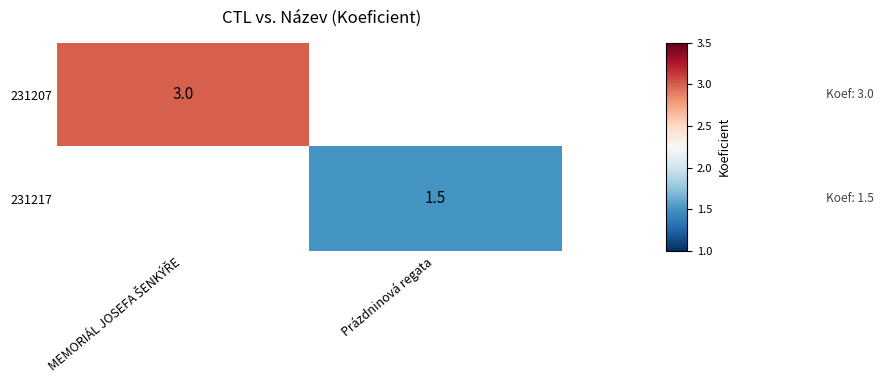

The value of 231217 at Prázdninová regata is 2.1. True or false?

False